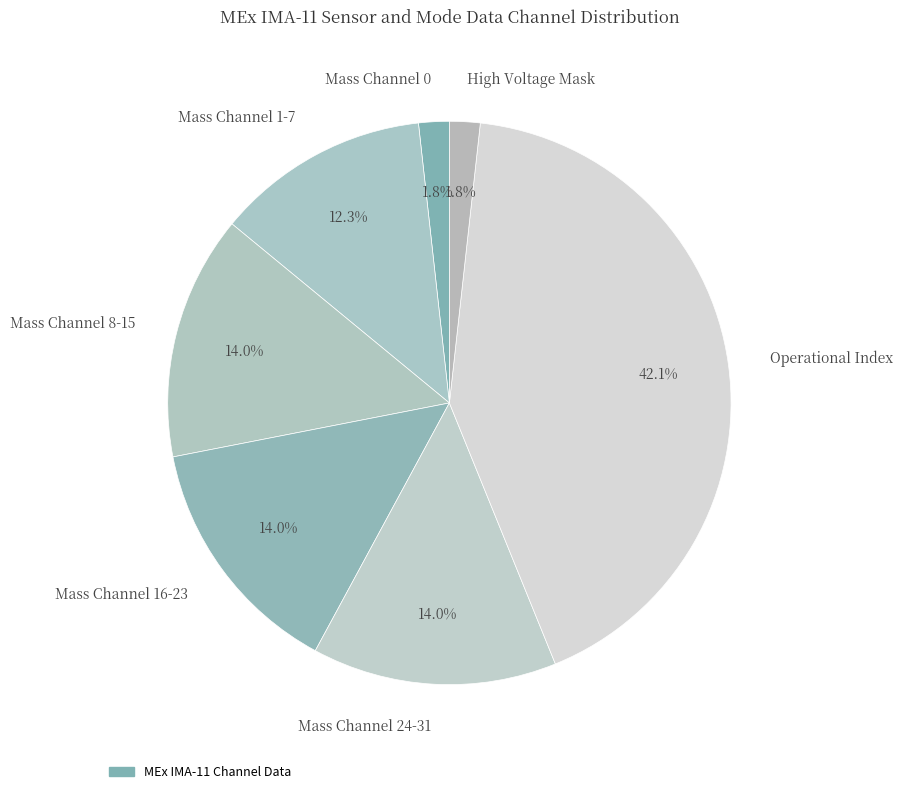

Count the number of slices in the pie.

7